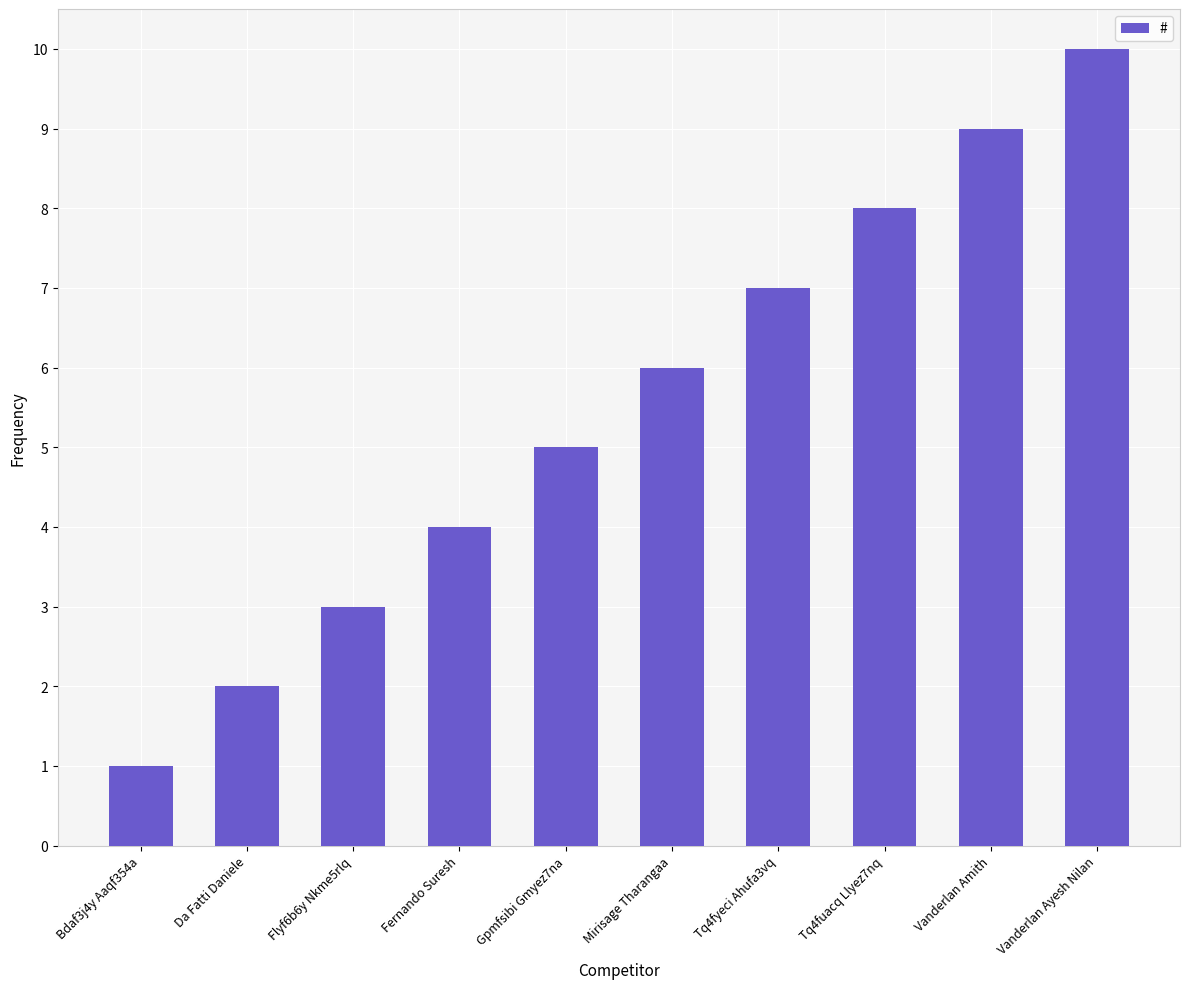

Rank the categories by value from highest to lowest.

Vanderlan Ayesh Nilan, Vanderlan Amith, Tq4fuacq Llyez7nq, Tq4fyeci Ahufa3vq, Mirisage Tharangaa, Gpmfsibi Gmyez7na, Fernando Suresh, Flyf6b6y Nkme5rlq, Da Fatti Daniele, Bdaf3j4y Aaqf354a